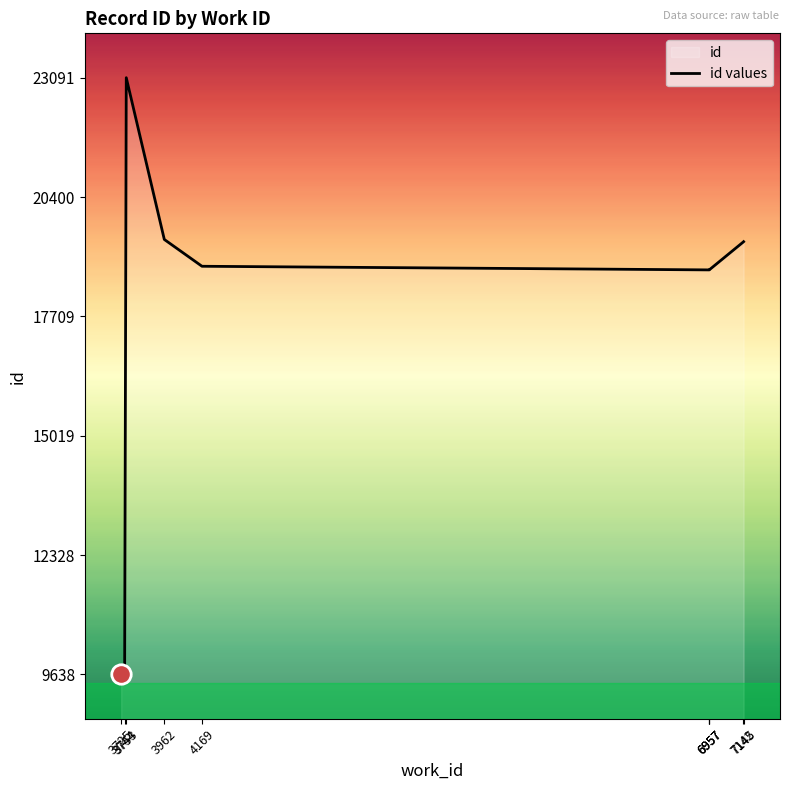

At which category does the chart reach its peak across all series?

3753